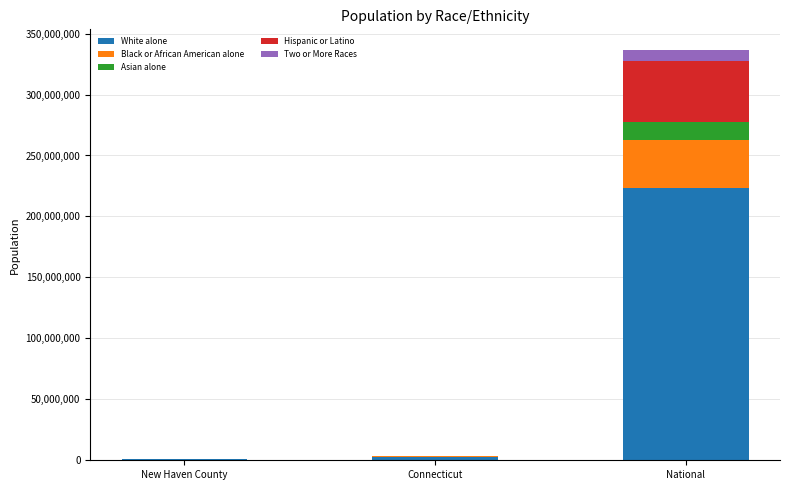

Are the bars grouped side by side (vs. stacked)?

No